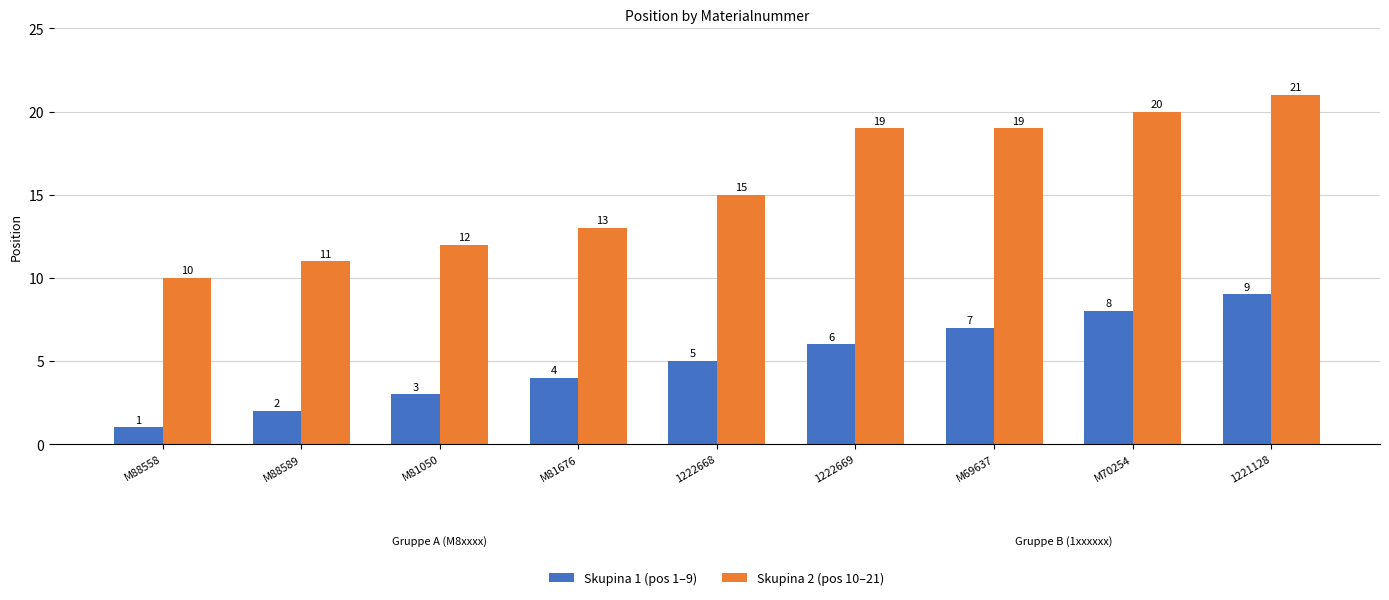

Does the chart contain stacked bars?

No